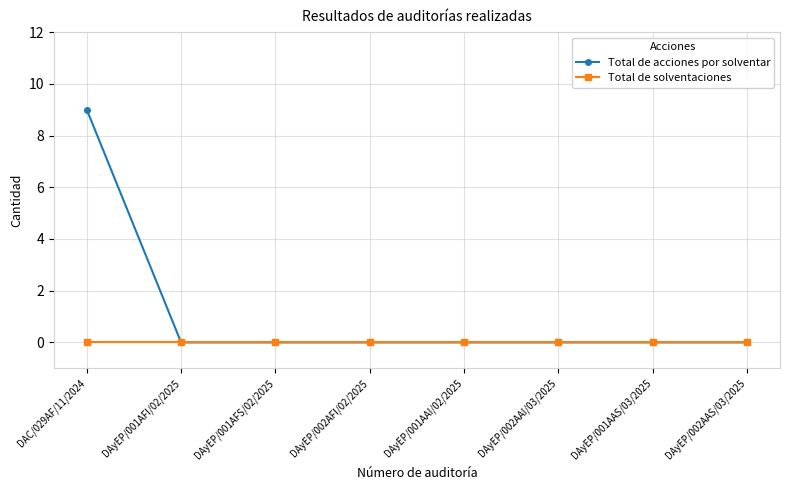

Which series has the largest total across all categories?

Total de acciones por solventar